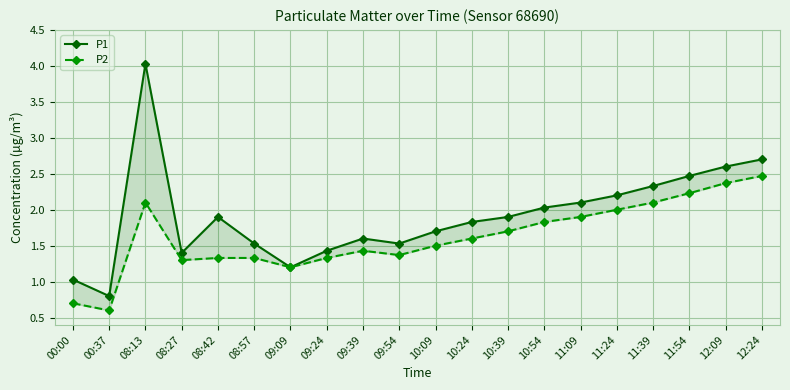

What is the difference between the P1 values at 09:24 and 12:09?

1.2